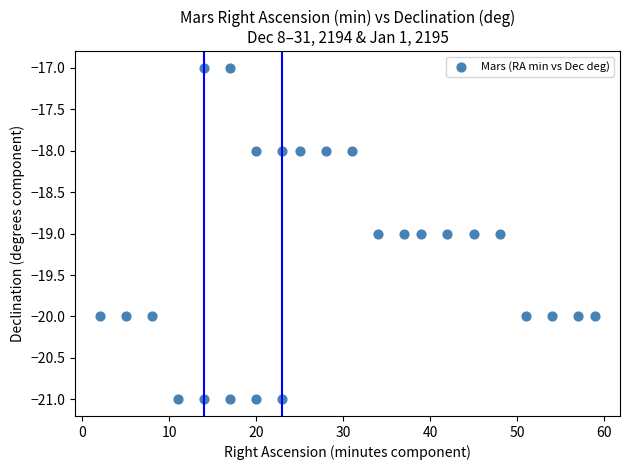

What is the range of X values (max minus min)?

57